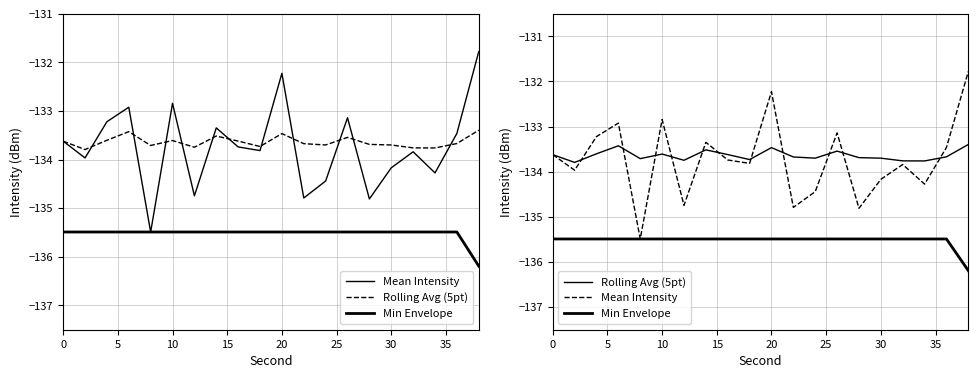

In Rolling Avg (5pt), how many points are higher than both neighbors (excluding endpoints)?

5